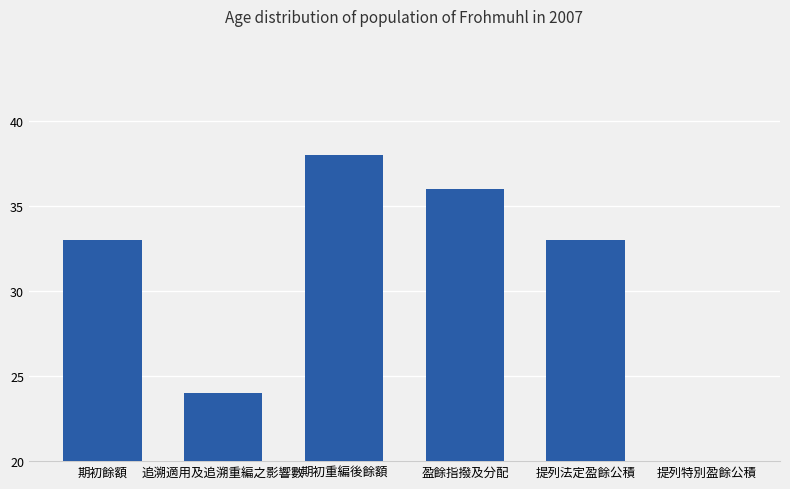

What is the sum of all values?

175